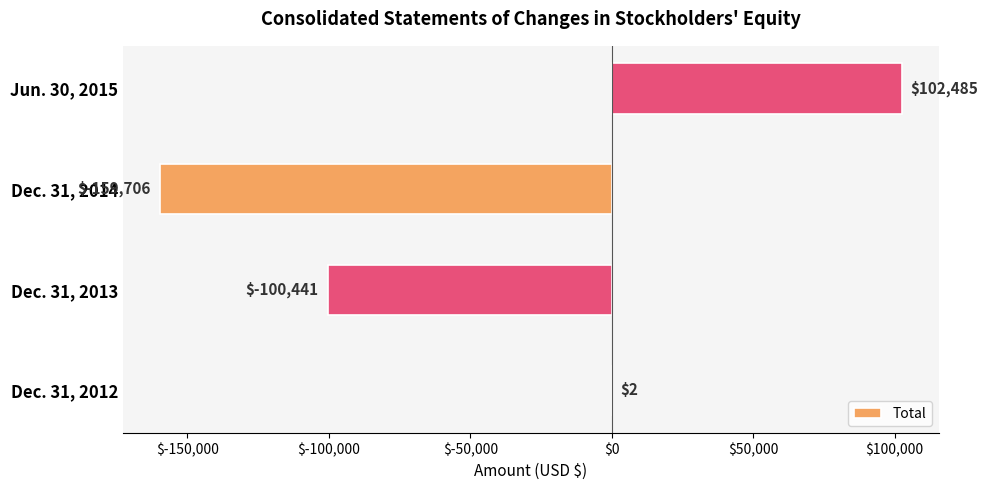

How many values are above zero?

2